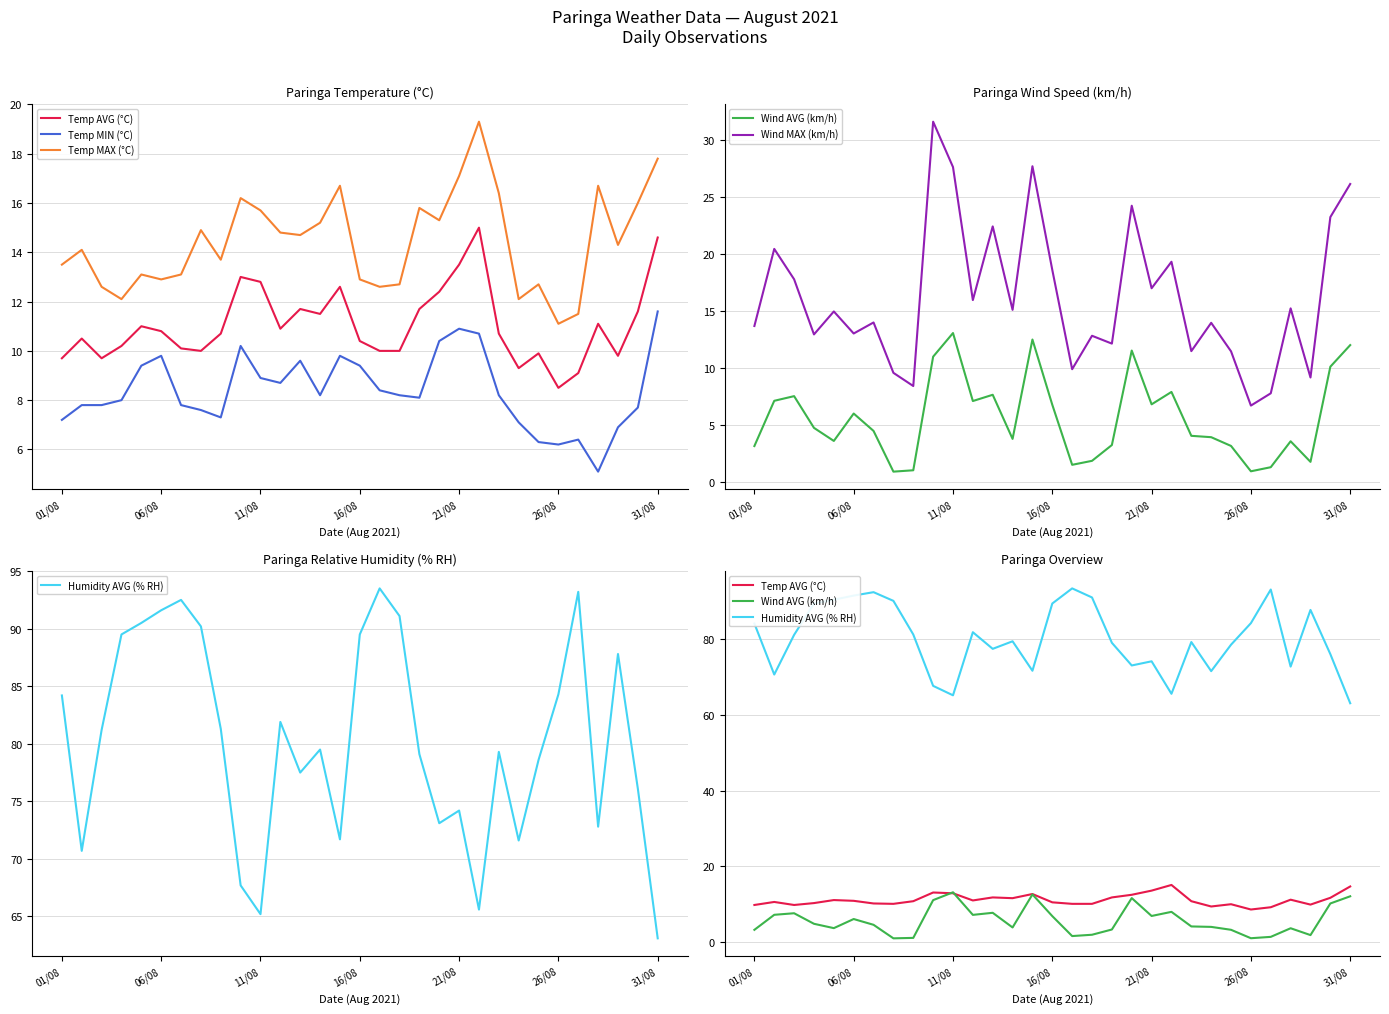

True or false: Wind AVG (km/h) has a value of 1.8 at 17.

True